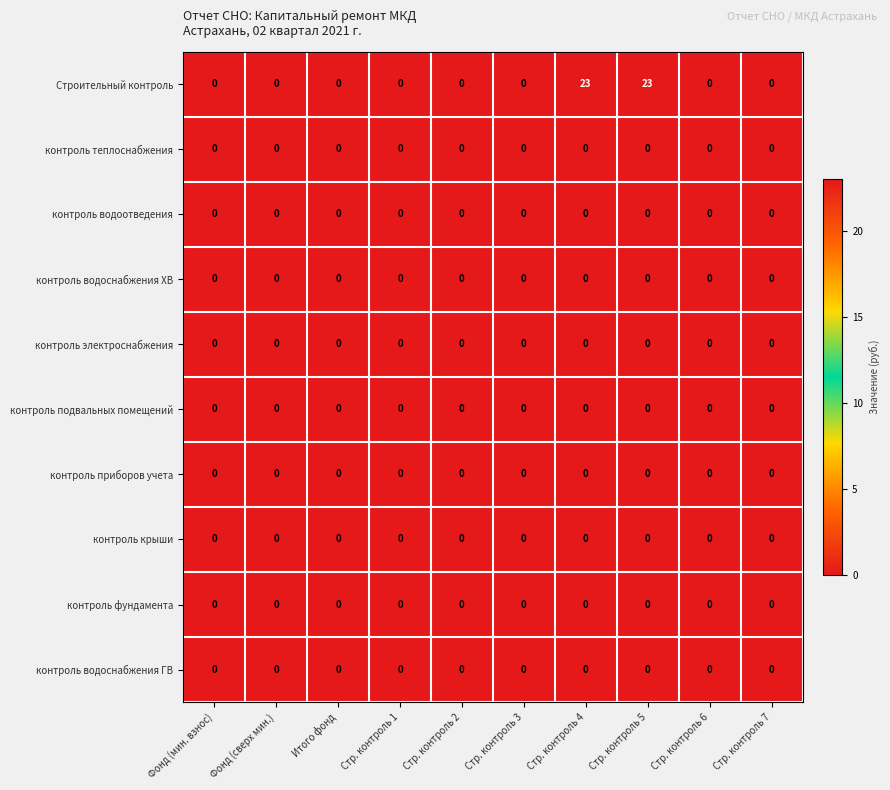

Which series changed the most between Стр. контроль 4 and Стр. контроль 7?

Строительный контроль